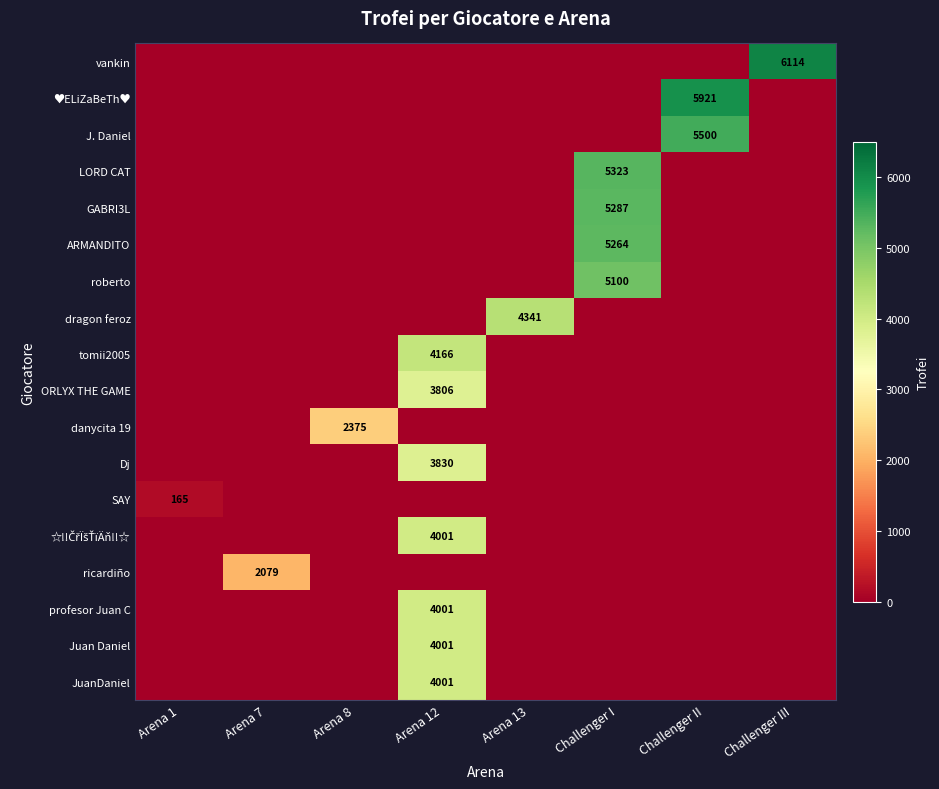

Is it true that ARMANDITO equals 5264 at Challenger I?

True